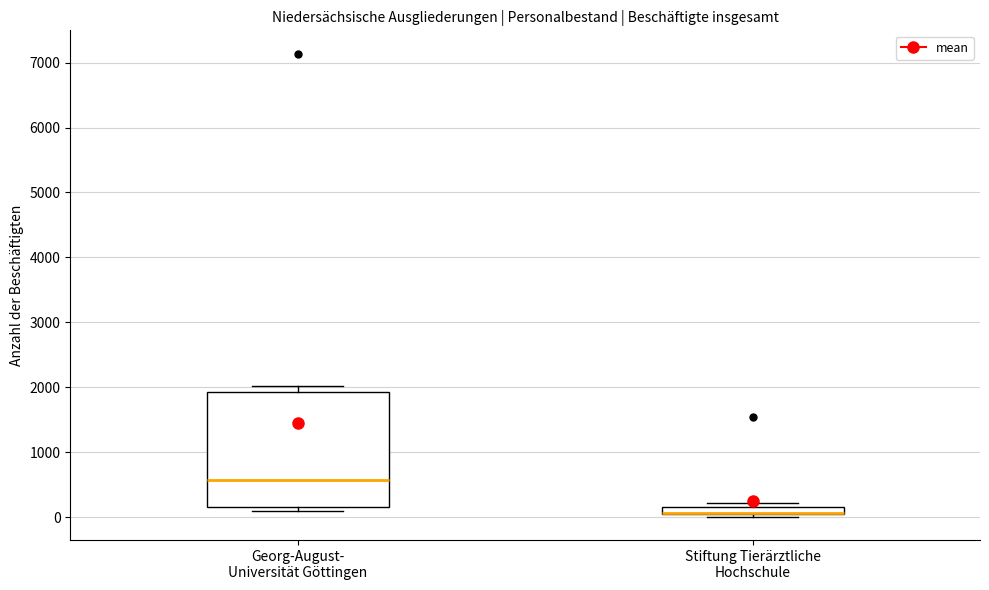

Where is the lower edge of the box for Georg-August- Universität Göttingen on the y-axis? The values are not printed on the chart, so give them approximately, as read against the axis.

200